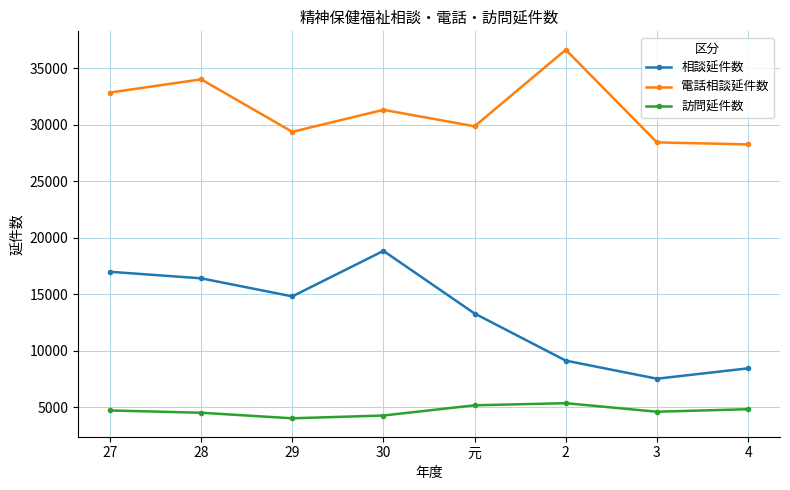

Where is the first local maximum for 電話相談延件数?

28